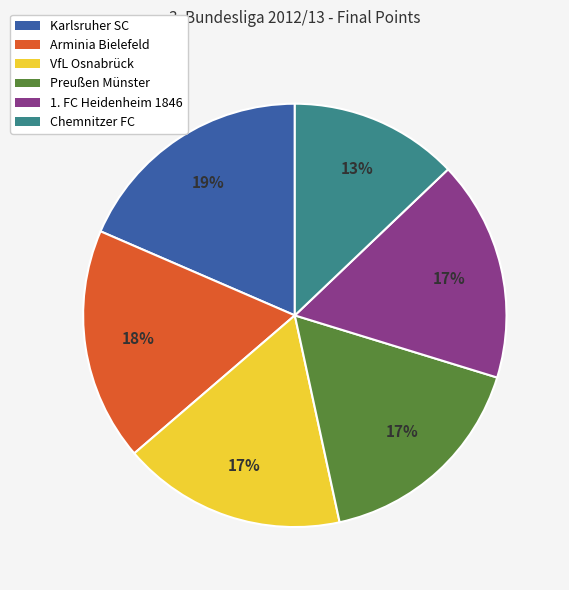

Is the sum of 1. FC Heidenheim 1846 and Karlsruher SC greater than half?

No